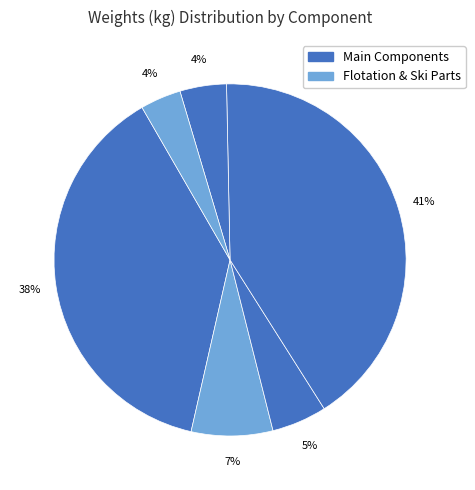

Count the number of slices in the pie.

6